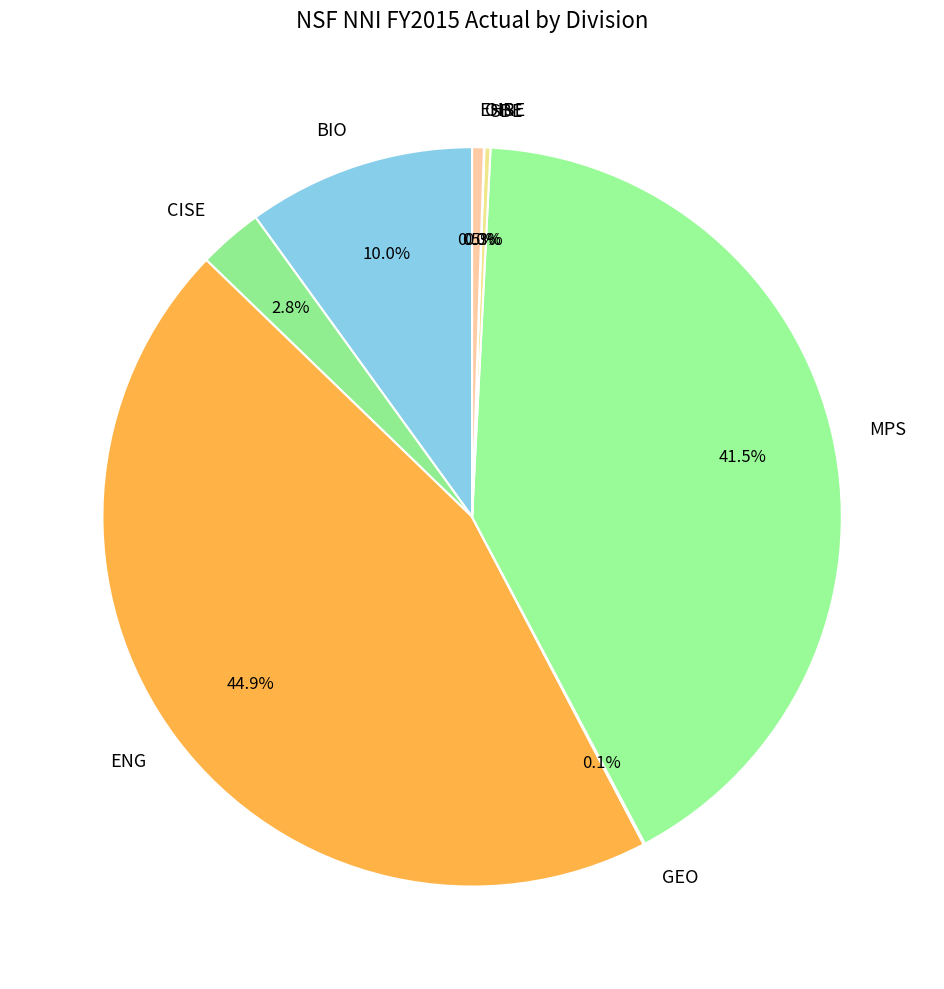

Do BIO and MPS together represent more than half of the pie?

Yes